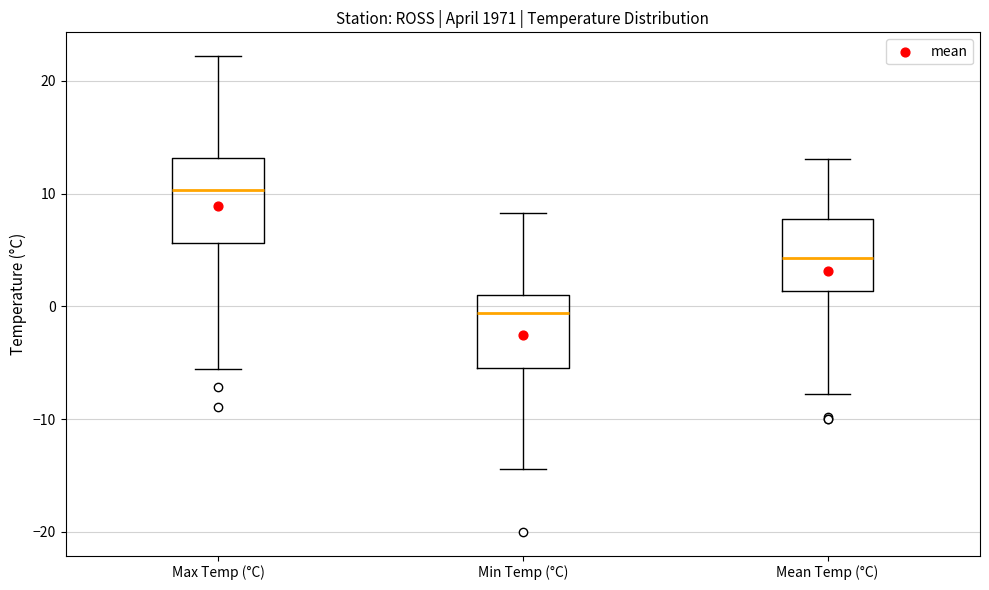

Reading left to right, read every box against the y-axis: the position of its median line, the range the box covers, and the ends of its whiskers. The values are not printed on the chart, so give them approximately, as read against the axis.

Max Temp (°C): median 10, box 6 to 13, whiskers -6 to 22
Min Temp (°C): median -1, box -5 to 1, whiskers -14 to 8
Mean Temp (°C): median 4, box 1 to 8, whiskers -8 to 13